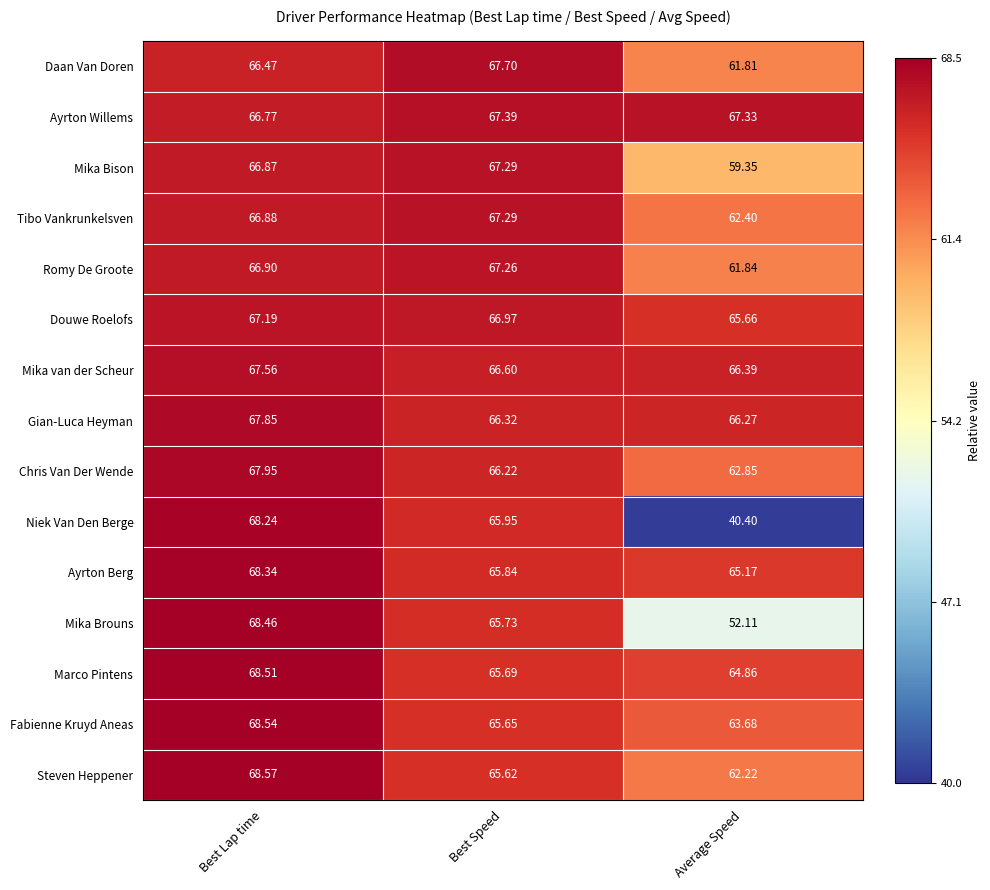

At which category is the sum across all series the highest?

Best Lap time